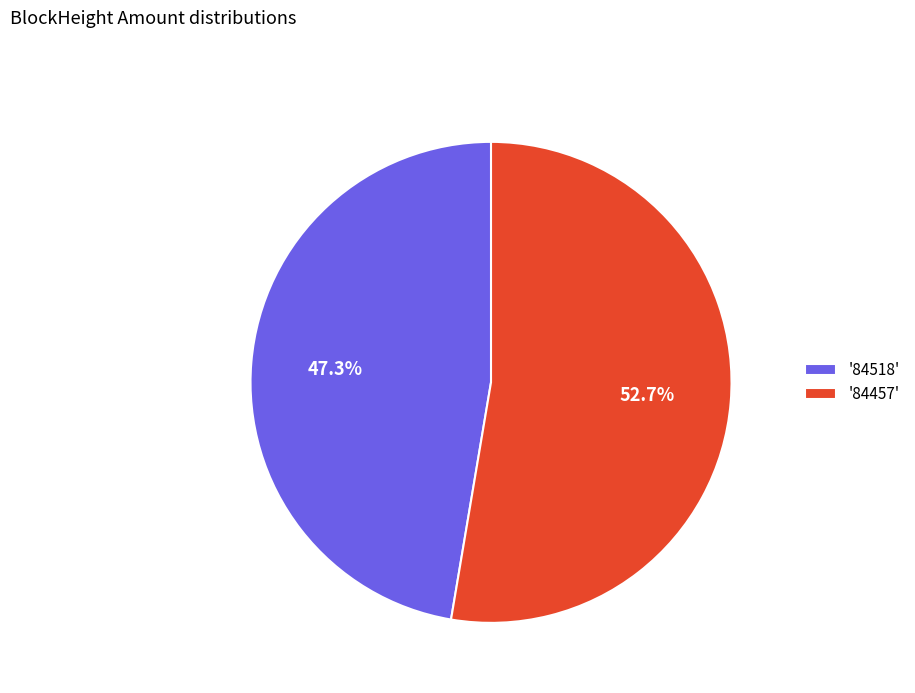

Rank the categories by value from highest to lowest.

'84457', '84518'